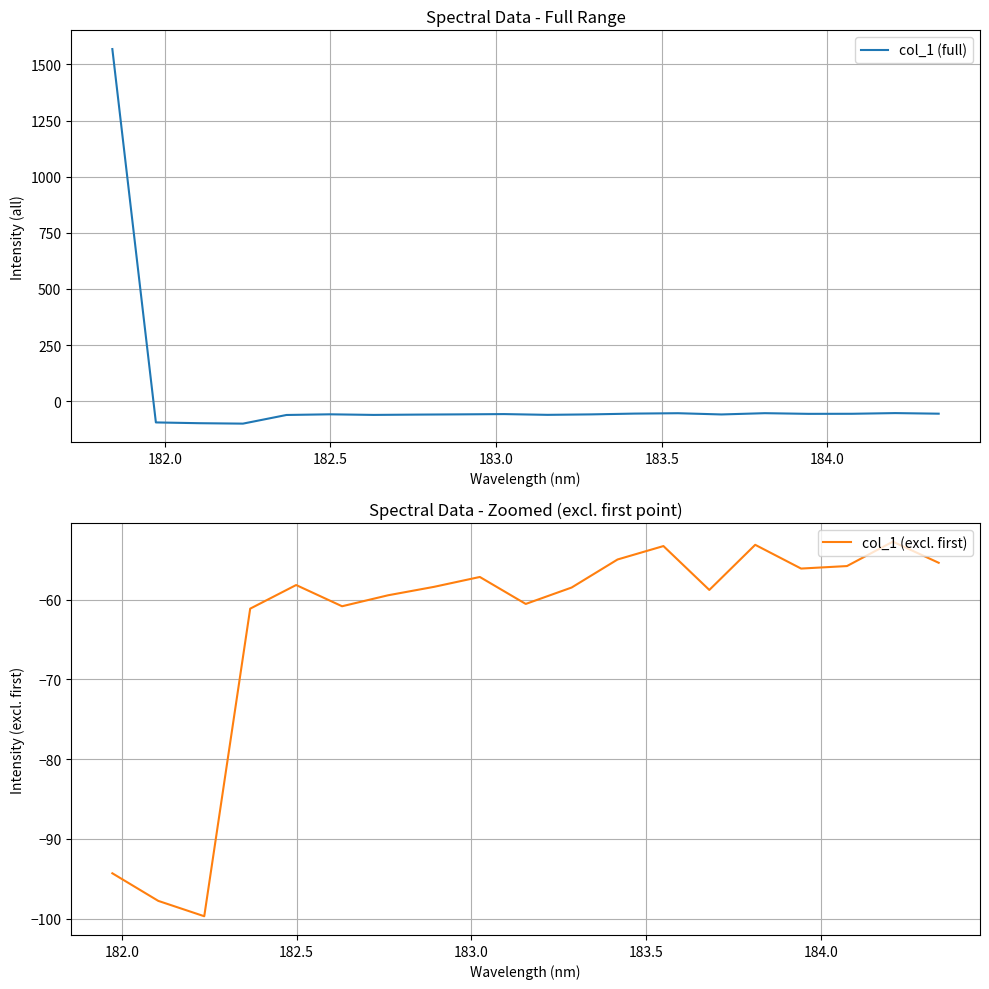

What is the lowest value of the col_1 (full) series?

-99.7